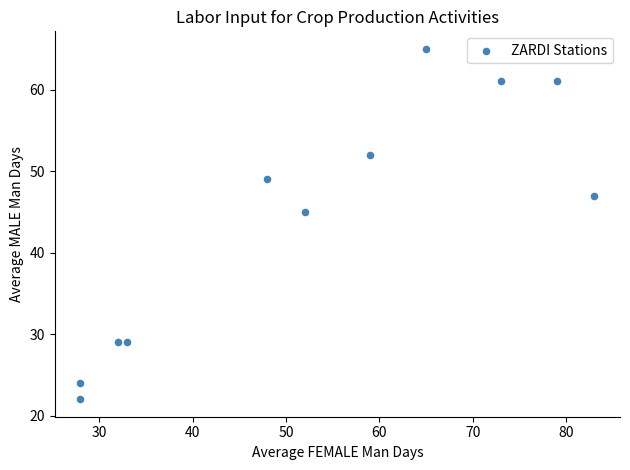

What is the average X value?

53